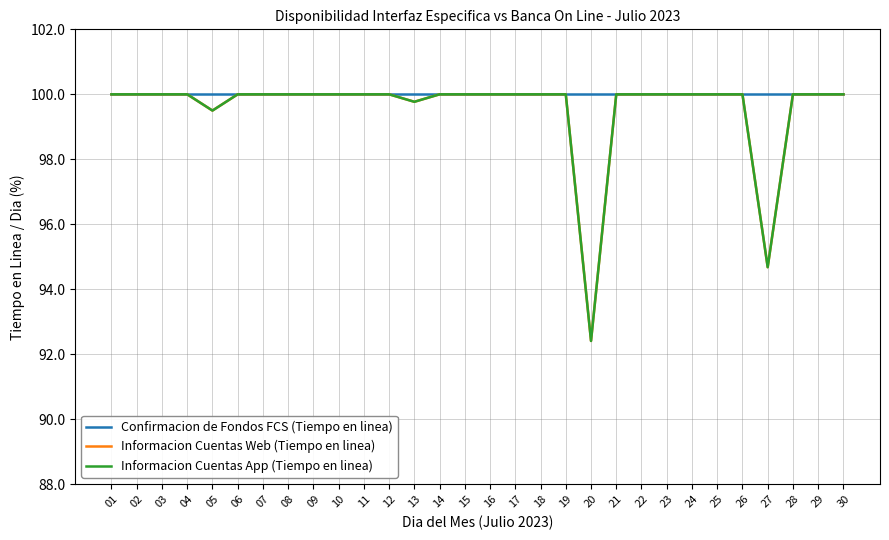

Is the value of Informacion Cuentas App (Tiempo en linea) at 02 greater than the value of Confirmacion de Fondos FCS (Tiempo en linea) at 04?

No